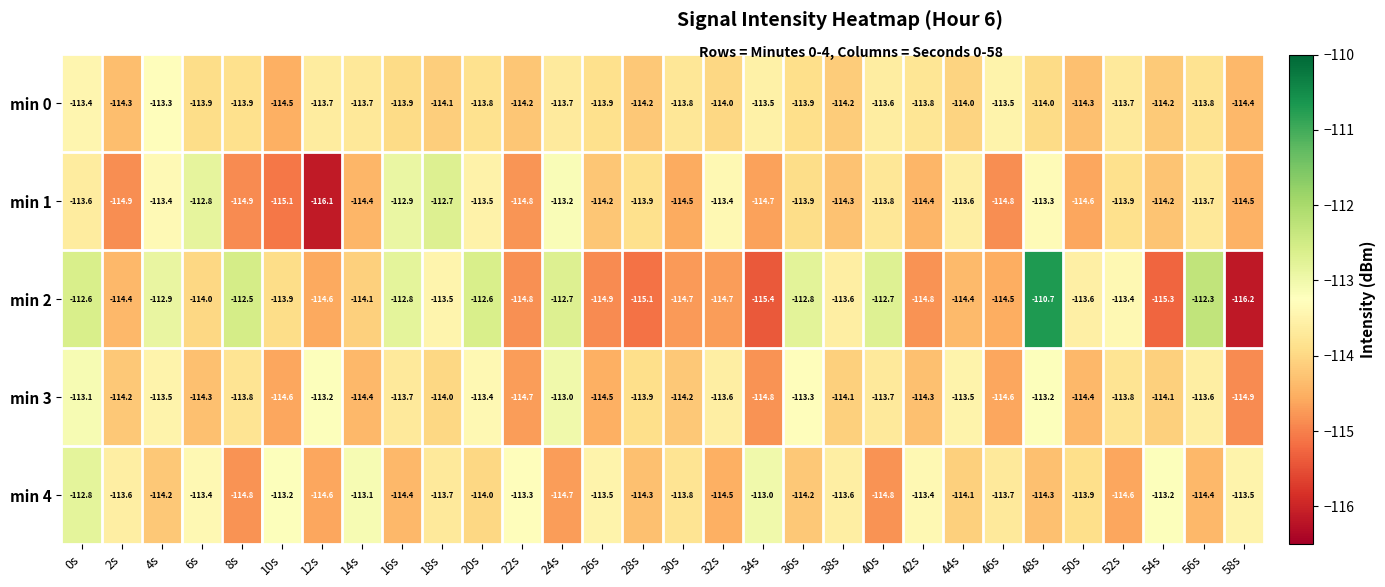

At which label does min 1 reach its peak?

18s